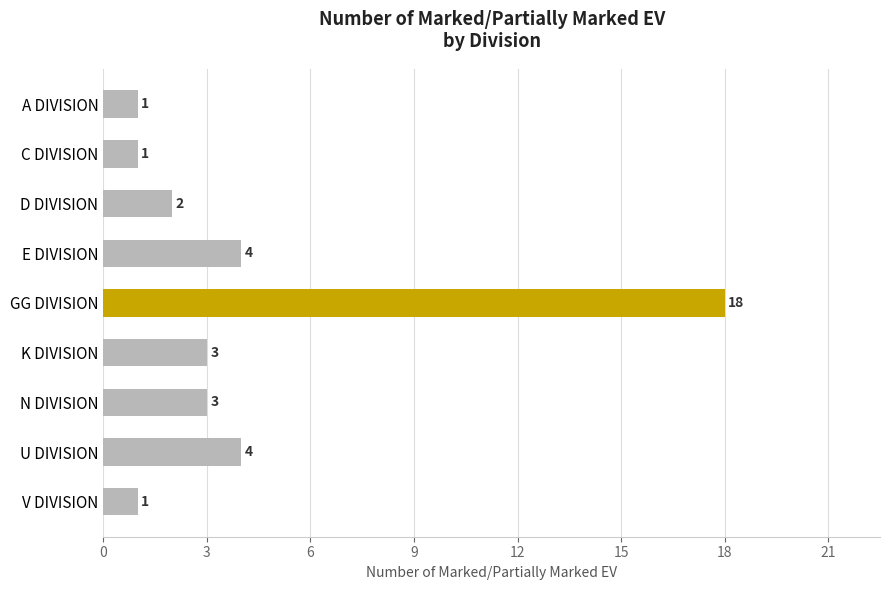

What is the label of the 8th bar from the top?

U DIVISION